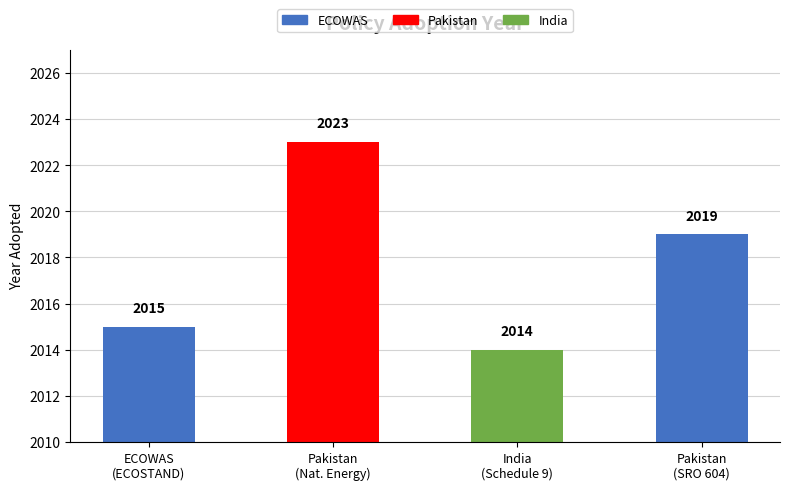

Read the value at Pakistan
(SRO 604).

2019